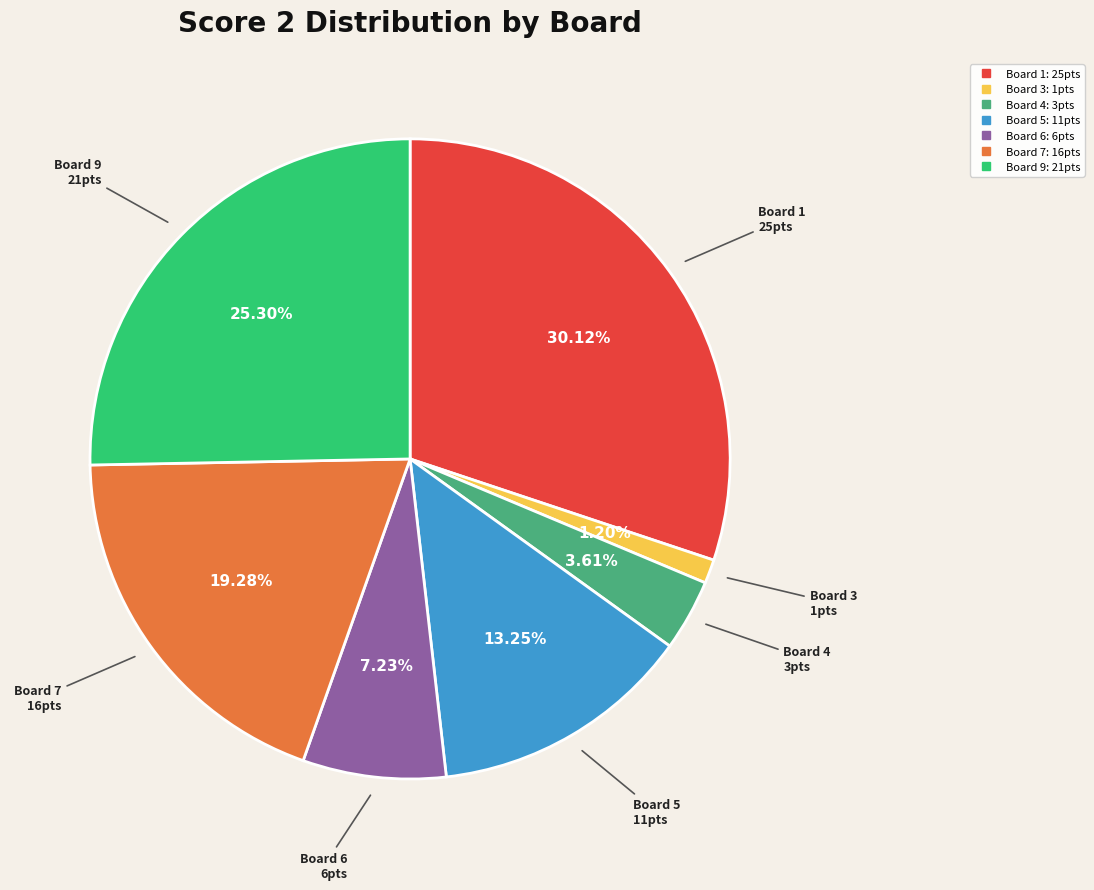

Is there any slice that represents more than half of the pie?

No